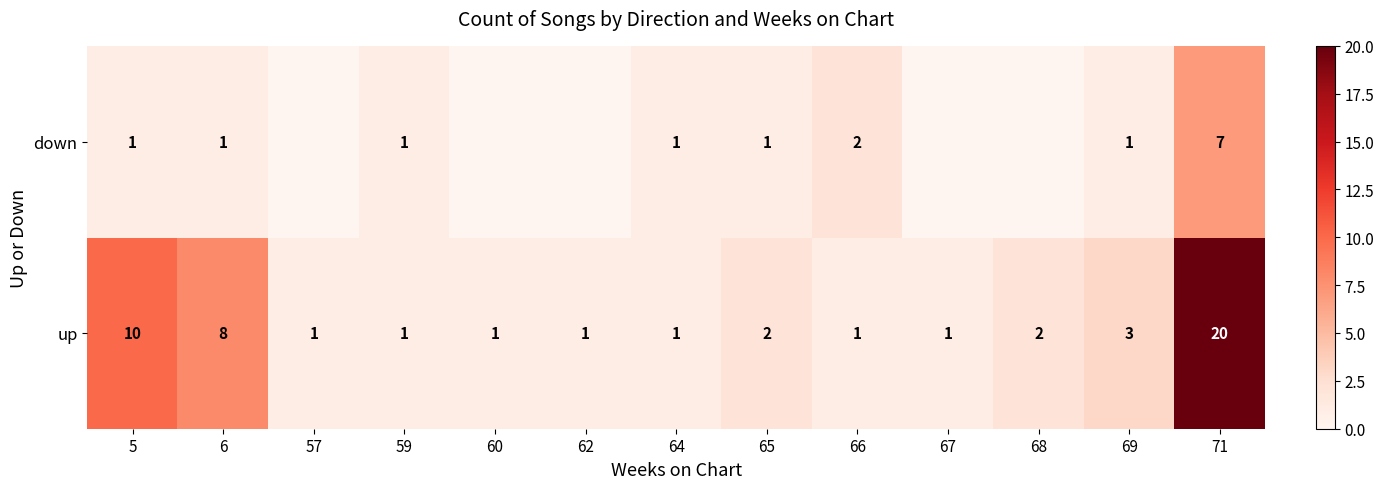

What is the spread (max minus min) of values at 71?

13